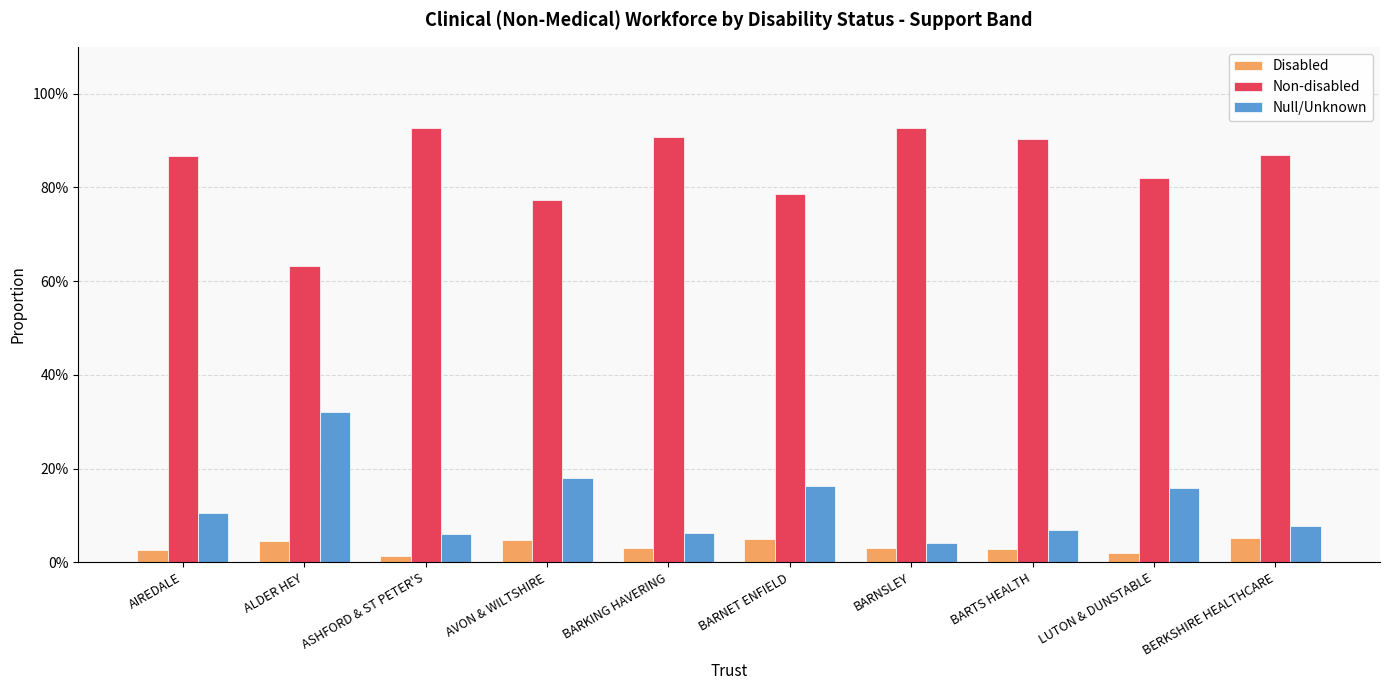

Between BARNET ENFIELD and BARTS HEALTH, which series saw the biggest shift?

Non-disabled